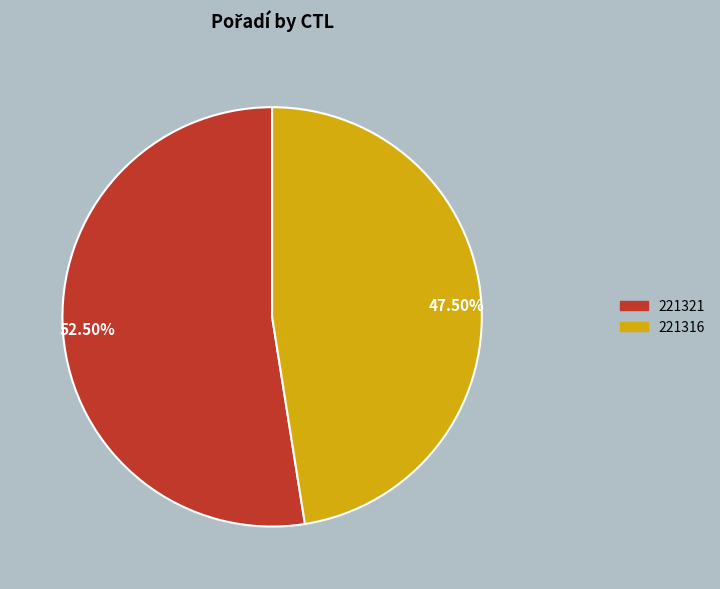

What is the majority slice?

52.50%